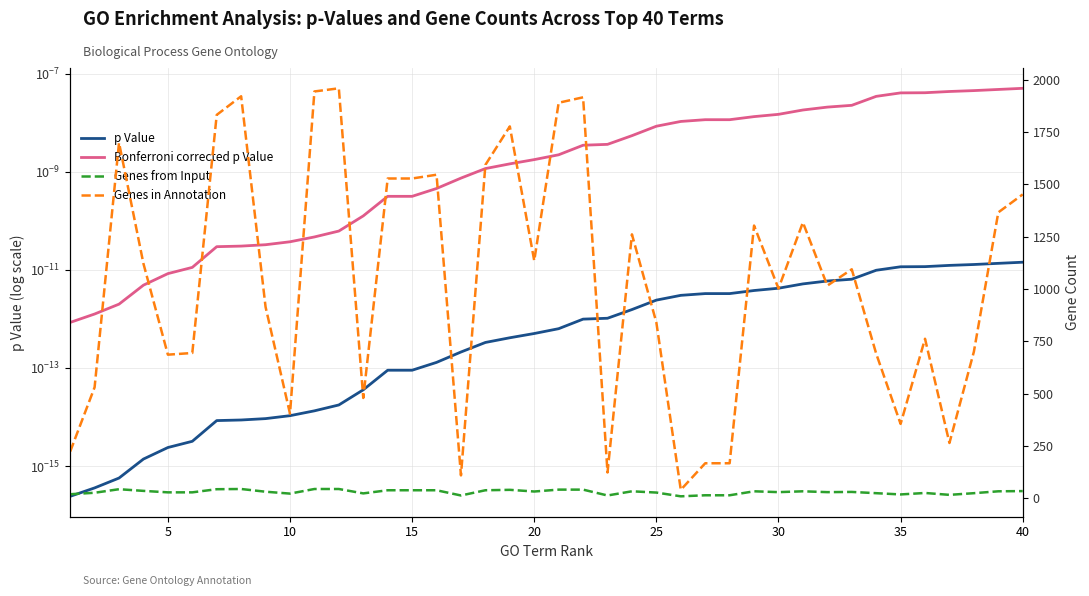

Which series has the largest total across all categories?

Genes in Annotation